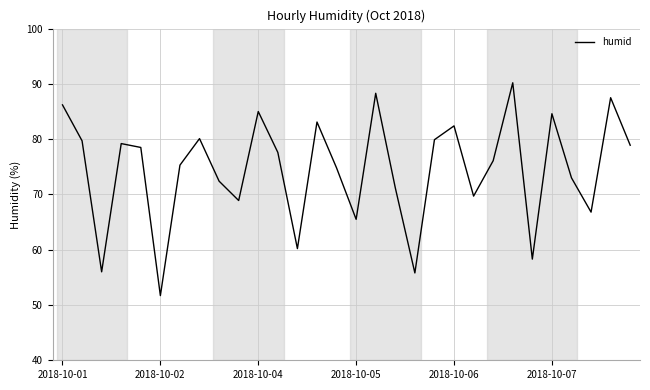

What is the minimum value shown in the chart?

51.7